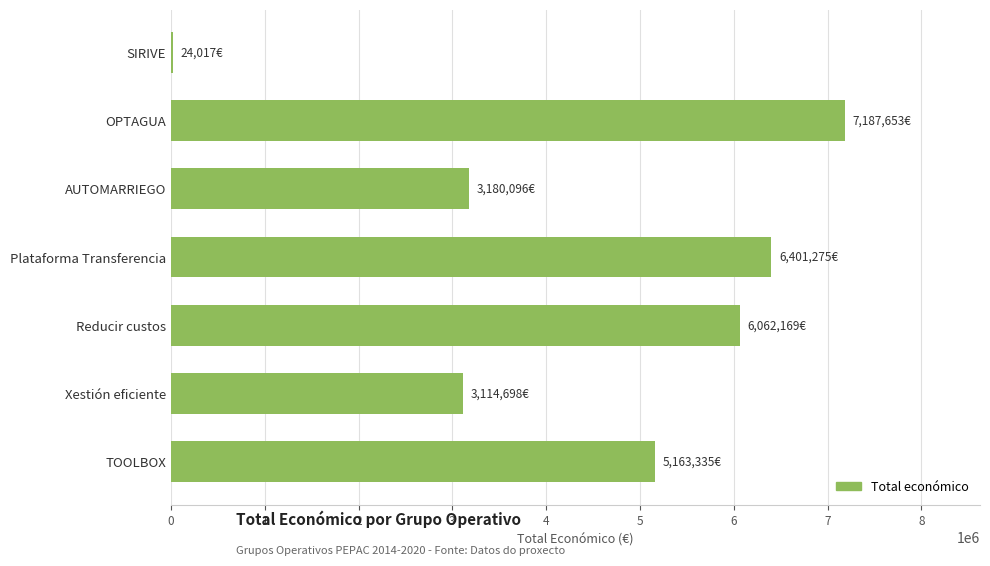

Read the value at Xestión eficiente.

3114698